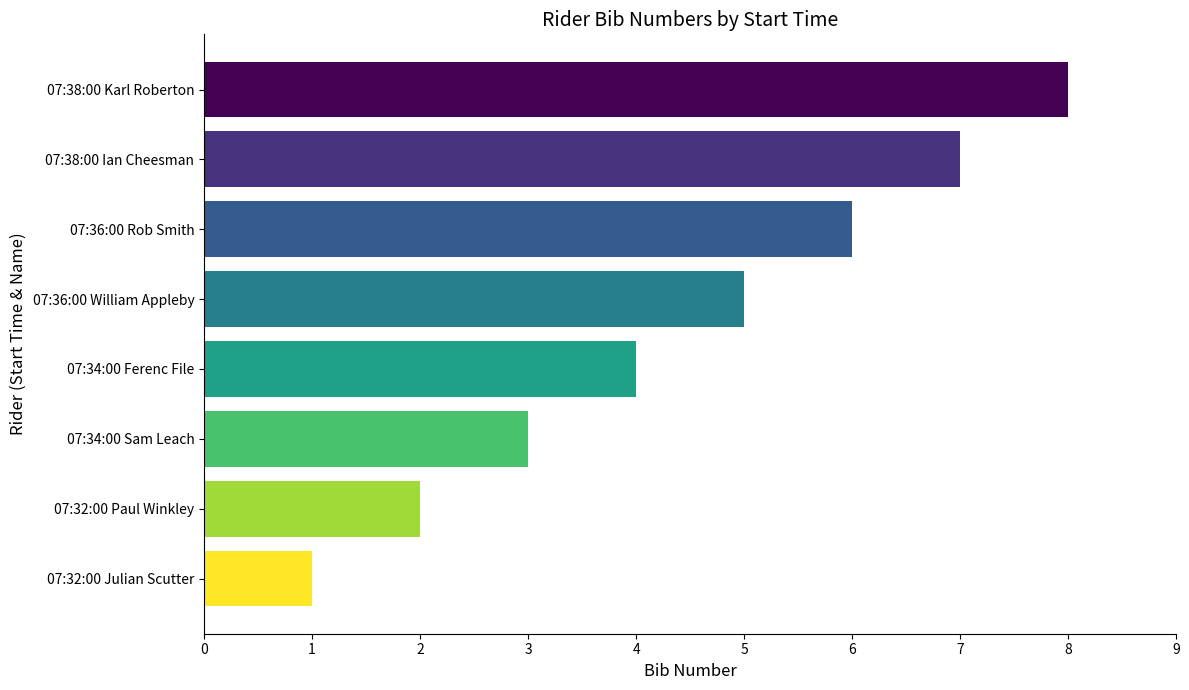

What is the sum of all values?

36